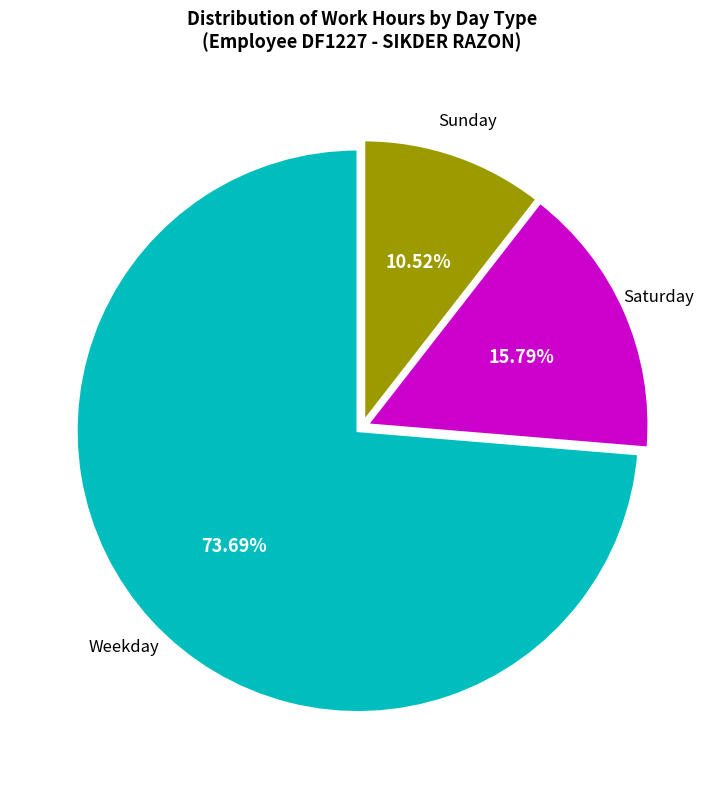

Does any single category account for the majority?

Yes